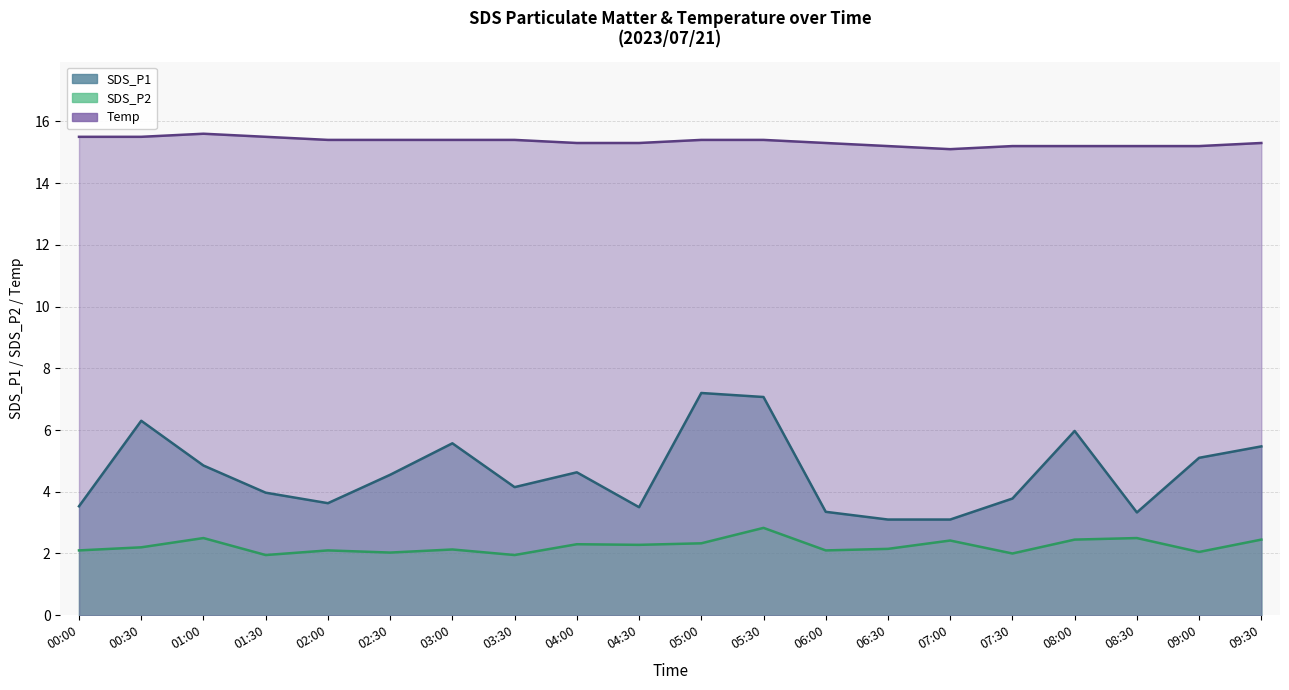

Reading left to right, what are all the values shown in this chart?

SDS_P1: 00:00=3.5	00:30=6.3	01:00=4.8	01:30=4.0	02:00=3.6	02:30=4.5	03:00=5.6	03:30=4.2	04:00=4.6	04:30=3.5	05:00=7.2	05:30=7.1	06:00=3.4	06:30=3.1	07:00=3.1	07:30=3.8	08:00=6.0	08:30=3.3	09:00=5.1	09:30=5.5
SDS_P2: 00:00=2.1	00:30=2.2	01:00=2.5	01:30=1.9	02:00=2.1	02:30=2.0	03:00=2.1	03:30=1.9	04:00=2.3	04:30=2.3	05:00=2.3	05:30=2.8	06:00=2.1	06:30=2.1	07:00=2.4	07:30=2.0	08:00=2.5	08:30=2.5	09:00=2.0	09:30=2.5
Temp: 00:00=15.5	00:30=15.5	01:00=15.6	01:30=15.5	02:00=15.4	02:30=15.4	03:00=15.4	03:30=15.4	04:00=15.3	04:30=15.3	05:00=15.4	05:30=15.4	06:00=15.3	06:30=15.2	07:00=15.1	07:30=15.2	08:00=15.2	08:30=15.2	09:00=15.2	09:30=15.3